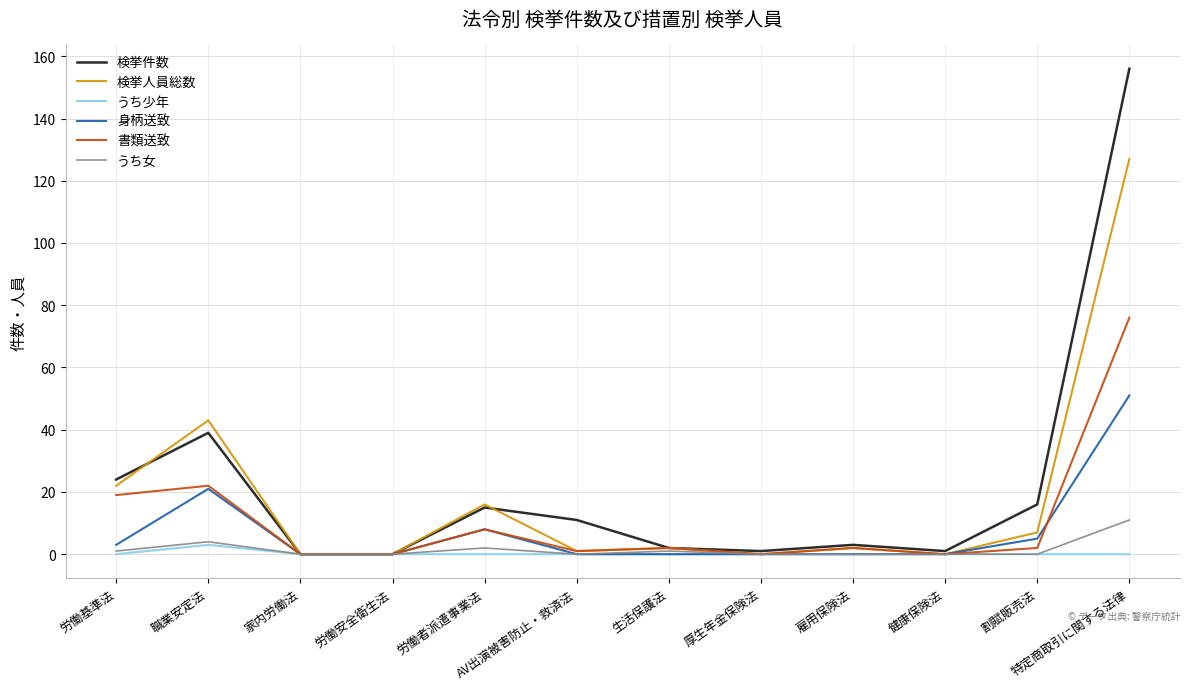

Reading right to left, what are all the values shown in this chart?

検挙件数: 156	16	1	3	1	2	11	15	0	0	39	24
検挙人員総数: 127	7	0	2	0	2	1	16	0	0	43	22
うち少年: 0	0	0	0	0	0	0	0	0	0	3	0
身柄送致: 51	5	0	0	0	0	0	8	0	0	21	3
書類送致: 76	2	0	2	0	2	1	8	0	0	22	19
うち女: 11	0	0	0	0	1	0	2	0	0	4	1